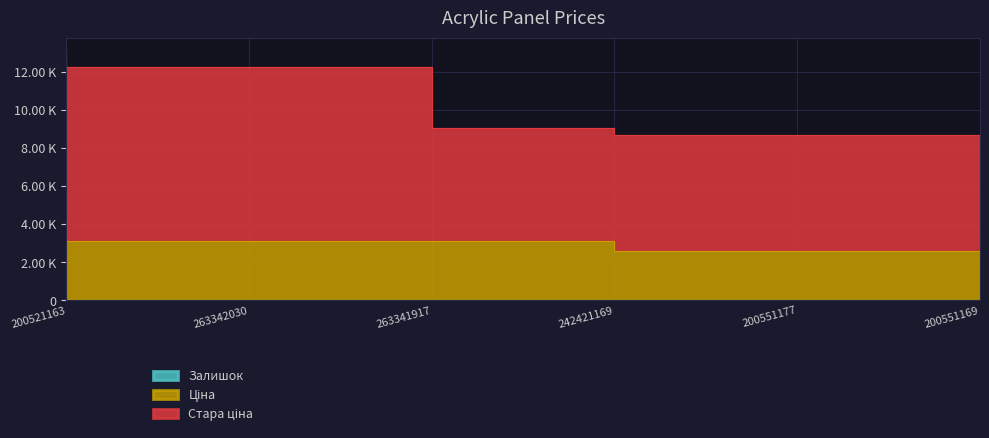

What is the total value across all series at 263342030?

3178.5